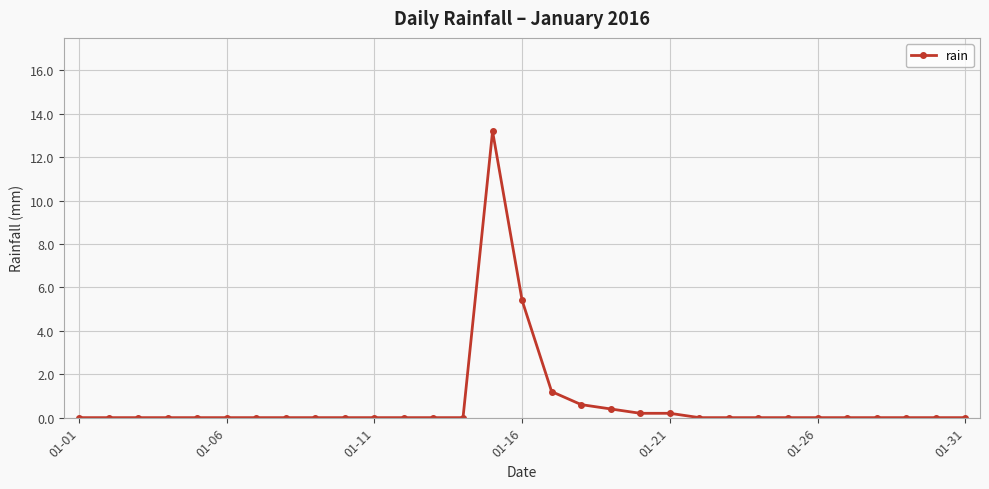

True or false: the data has more than 0 interior local peaks.

True